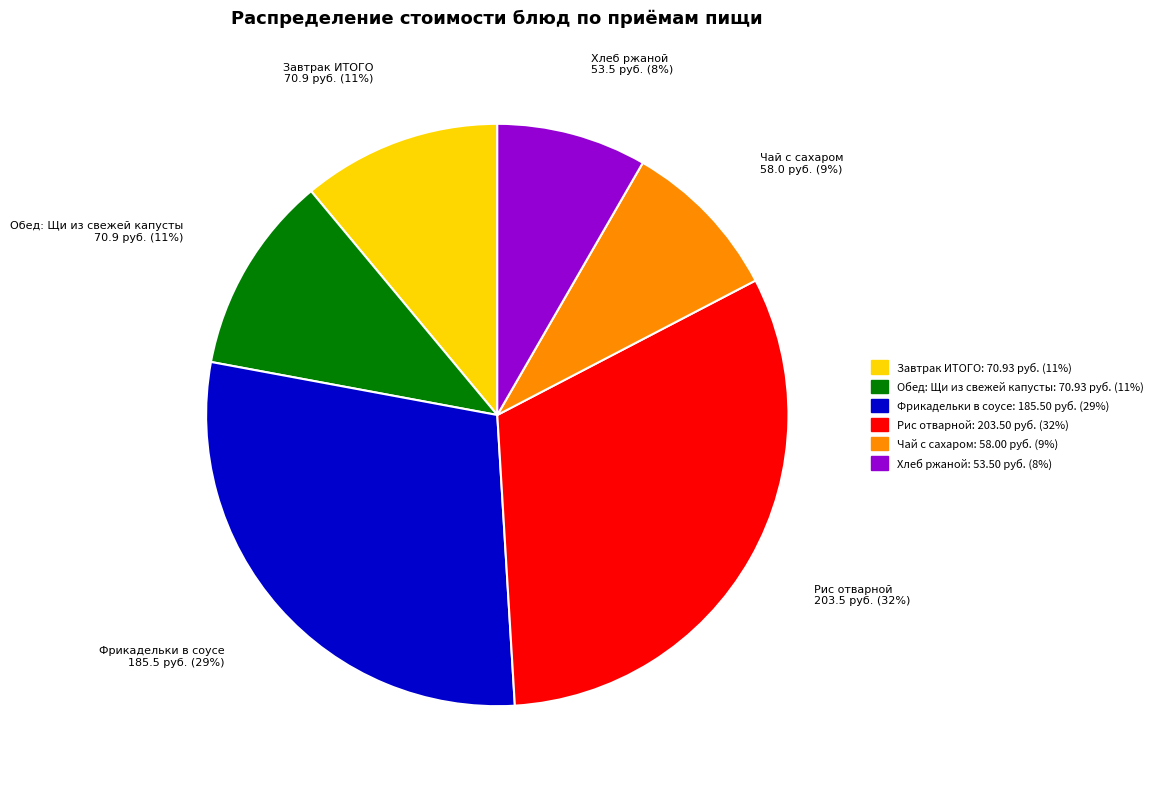

Do Фрикадельки в соусе and Чай с сахаром together represent more than half of the pie?

No